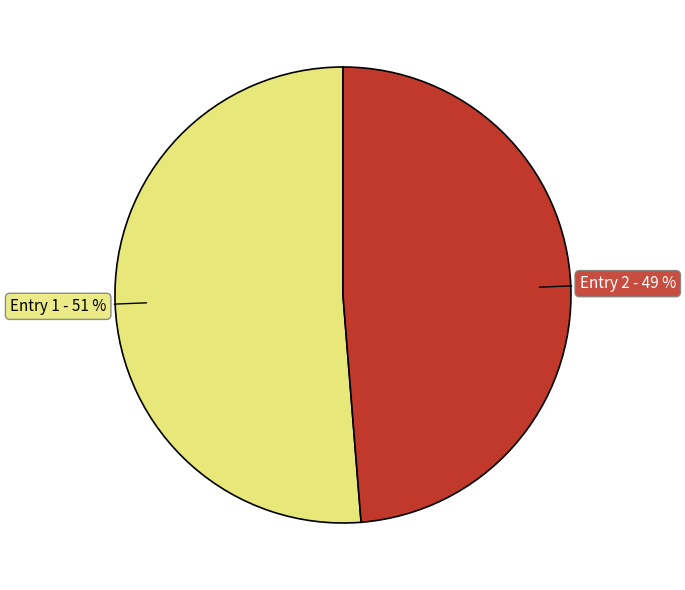

How many segments does this pie chart have?

2